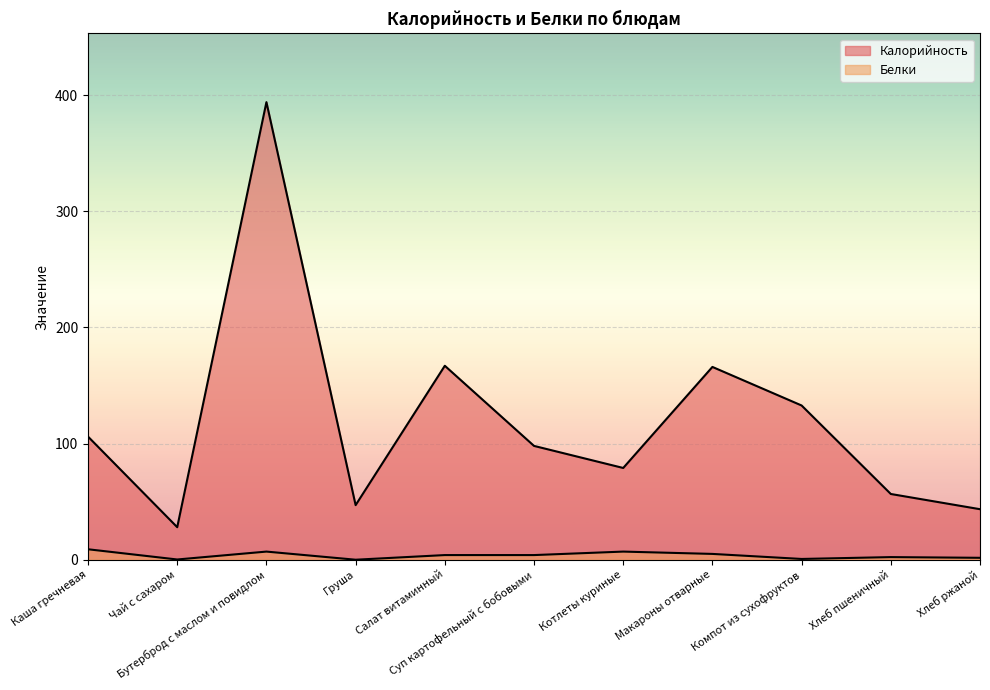

The value of Белки at Хлеб ржаной is 1.6. True or false?

True